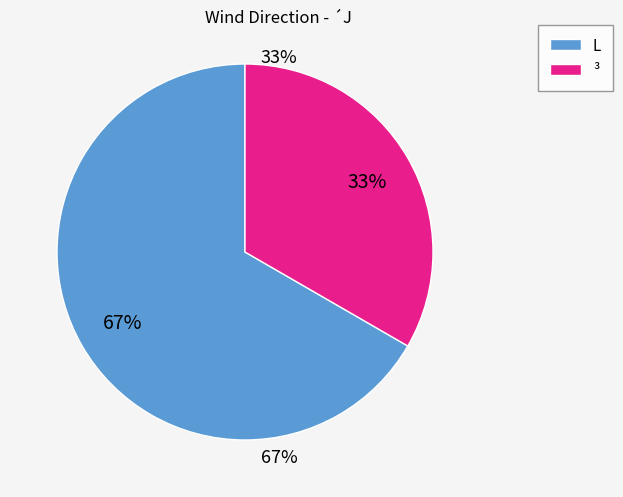

Combined, do L and ³ account for over 50%?

Yes